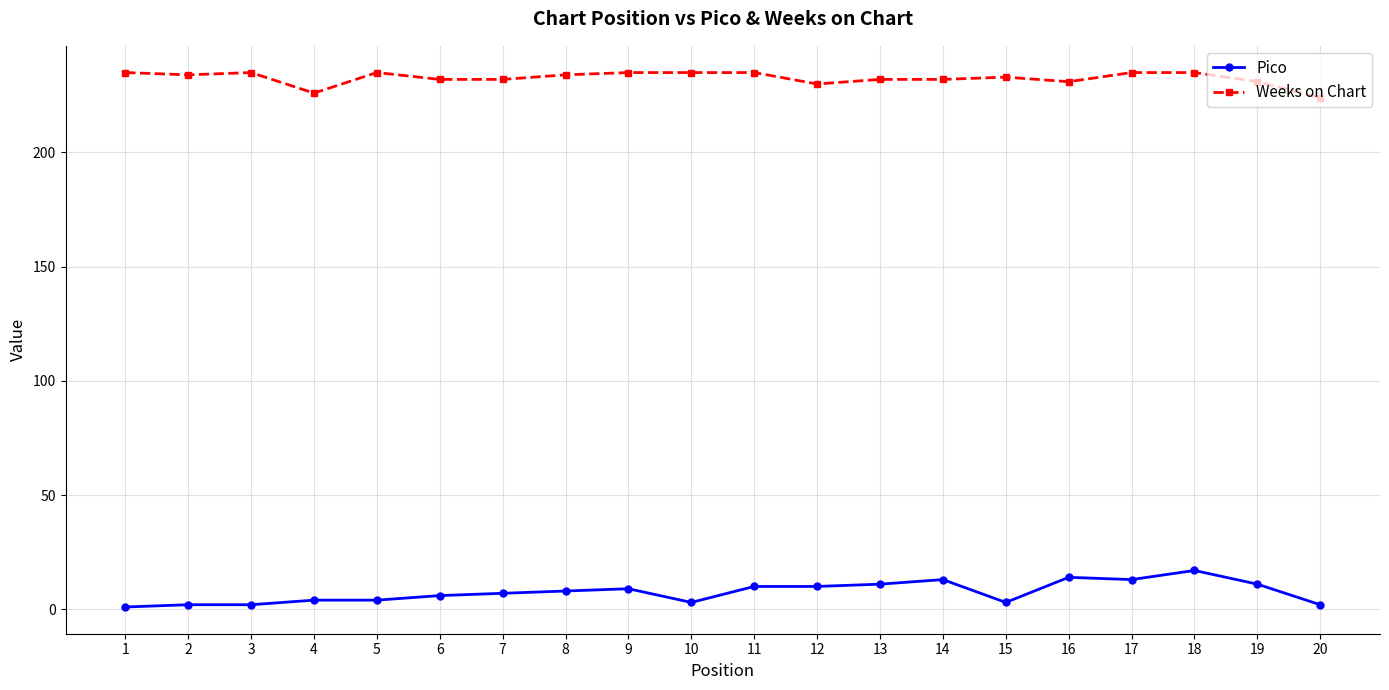

Is this an area chart (filled region under the line)?

No